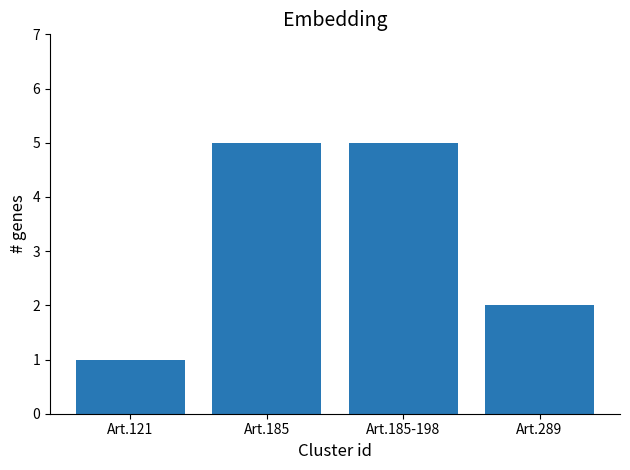

How many categories are shown in the chart?

4